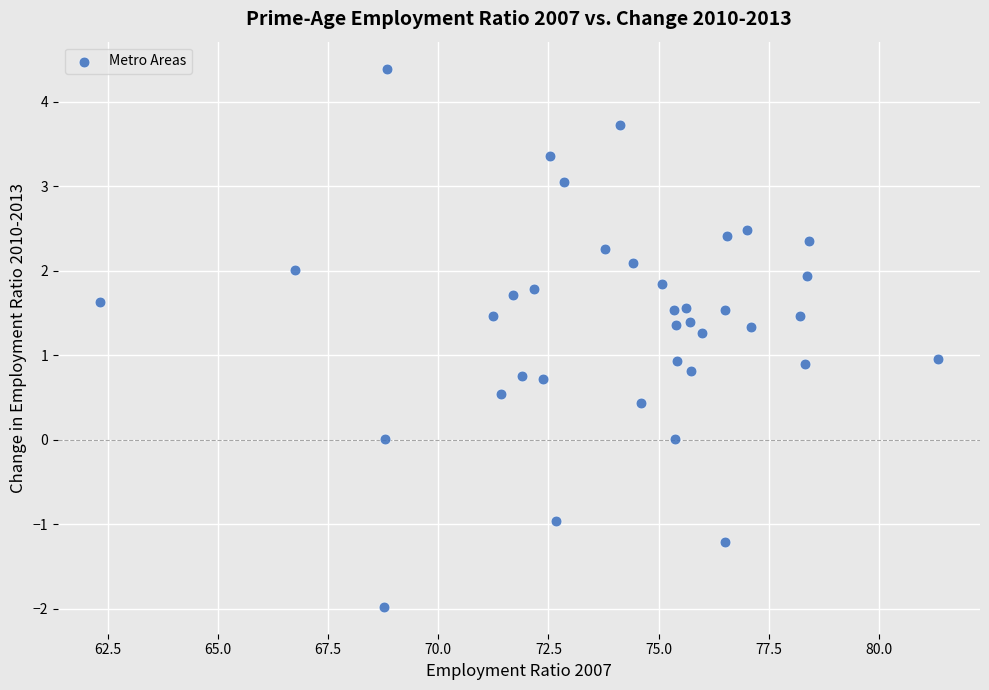

What is the range of Y values (max minus min)?

6.4